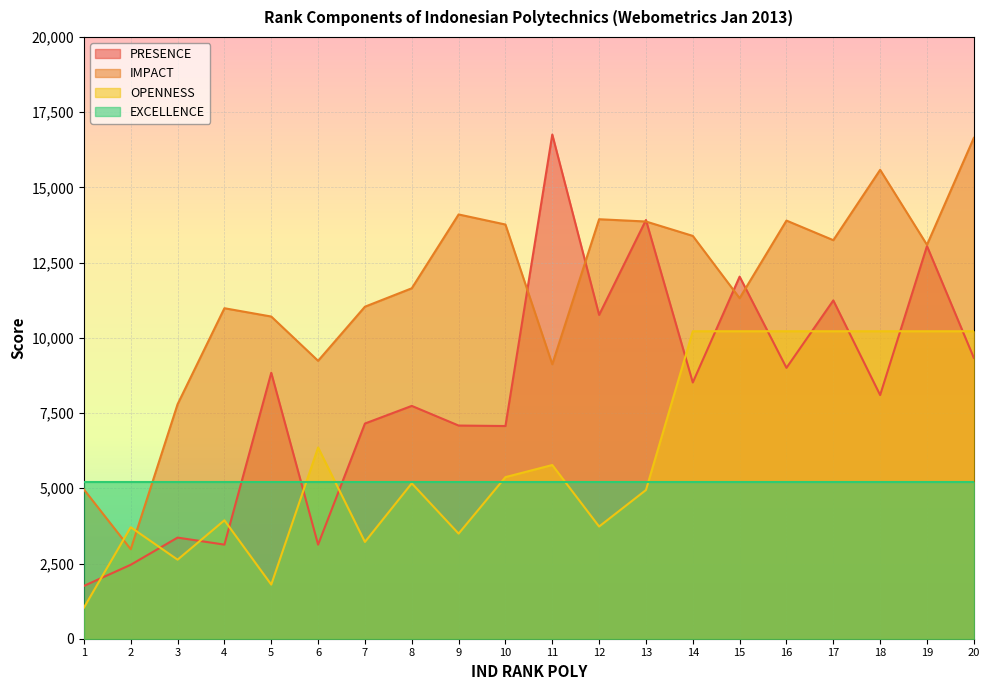

At which label is IMPACT closest to 9809?

6